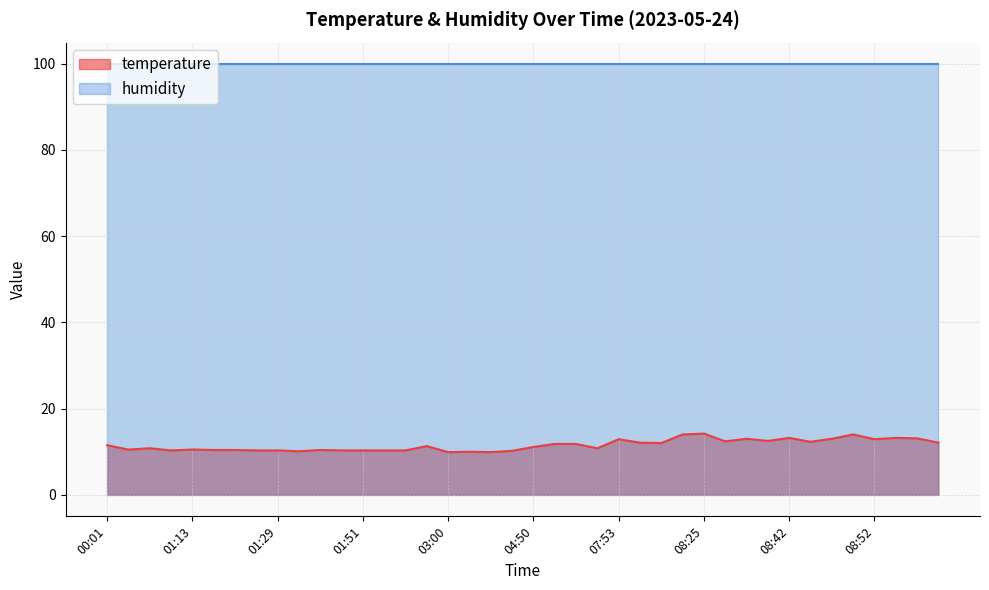

What is the maximum value shown in the chart?

99.9